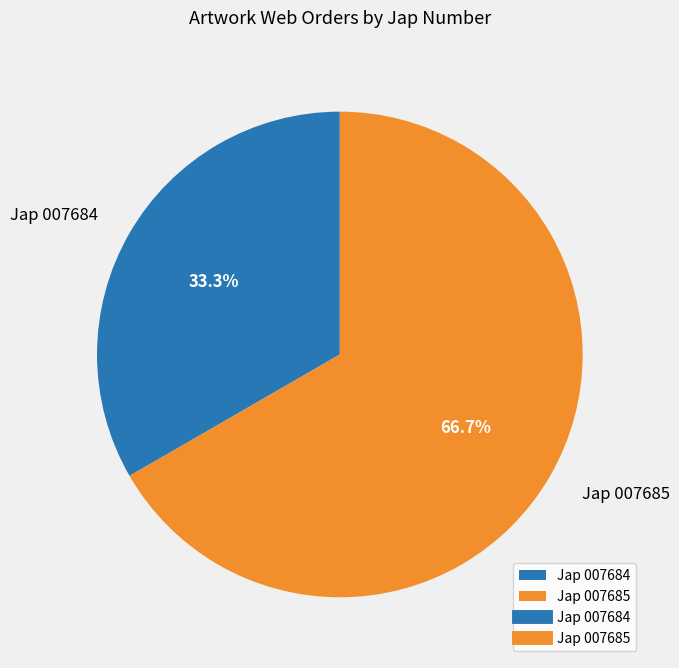

What is the ratio of the value at Jap 007684 to the value at Jap 007685?

0.5